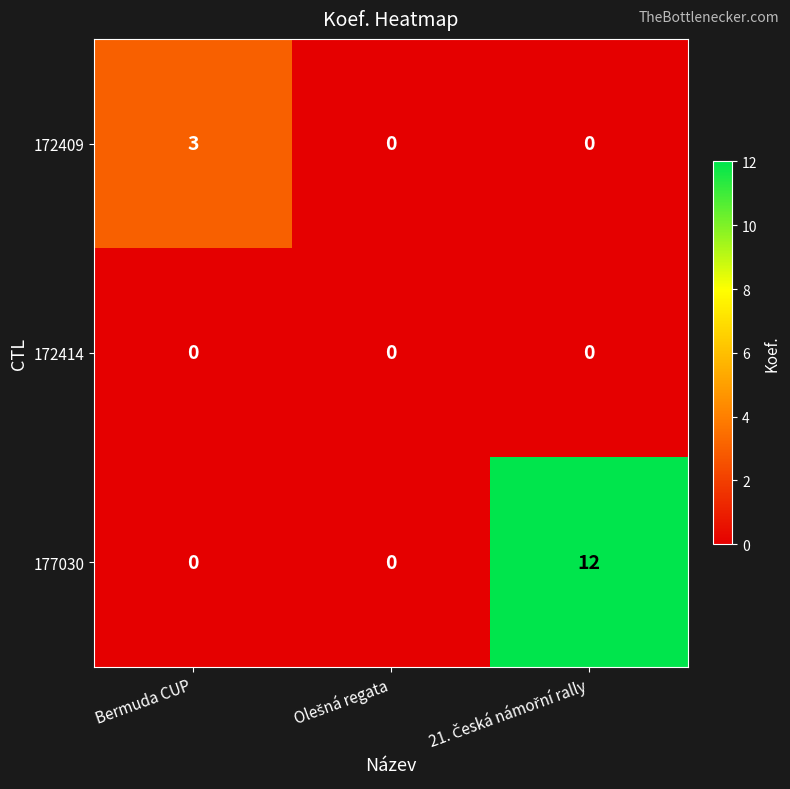

Reading left to right, what are all the values shown in this chart?

172409: 3	0	0
172414: 0	0	0
177030: 0	0	12